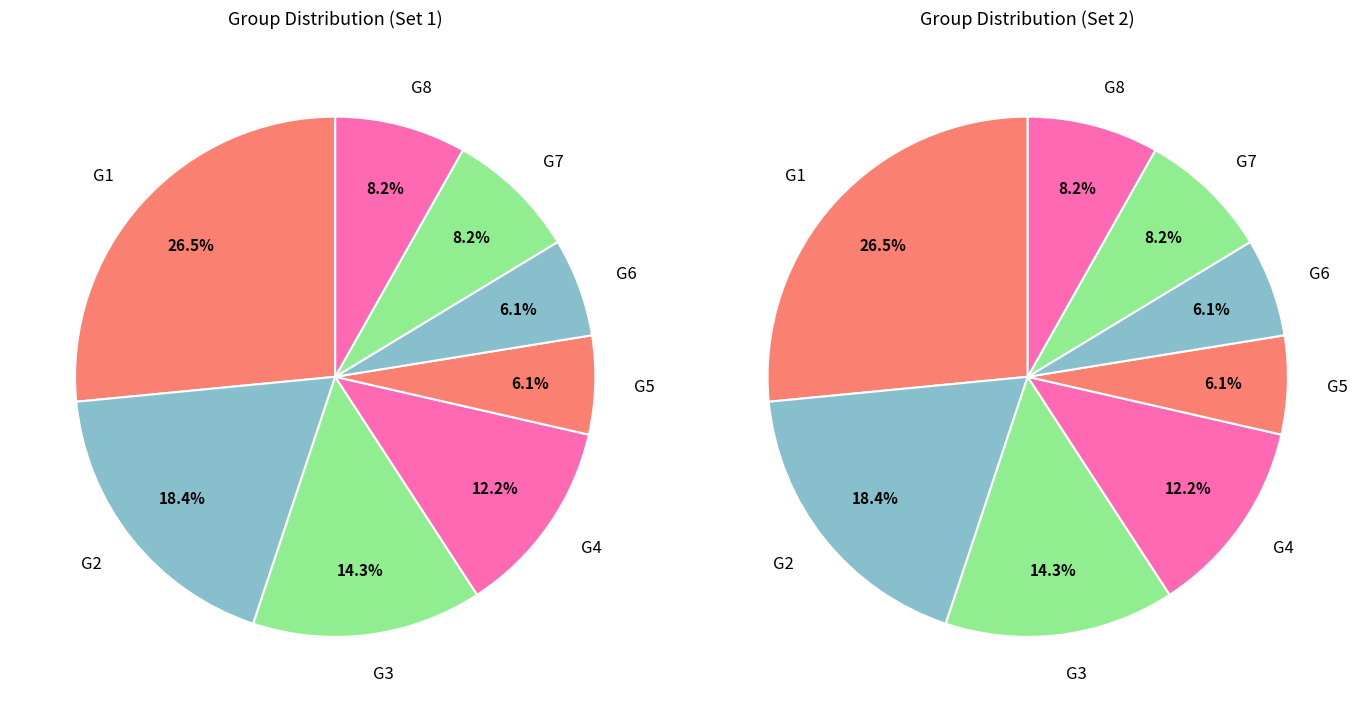

What is the largest slice in the pie chart?

G1